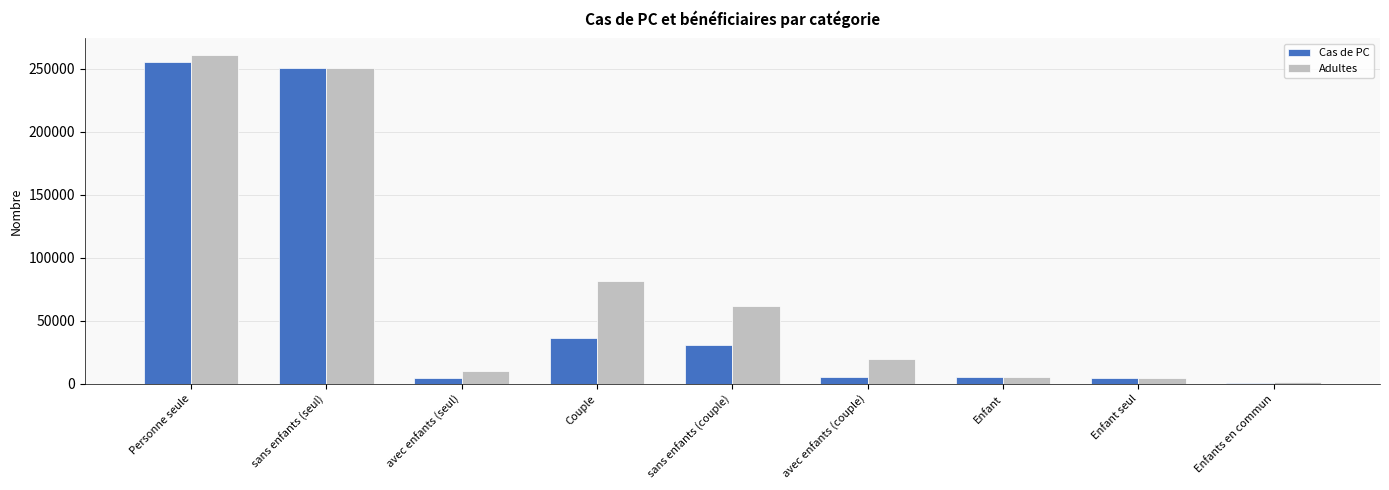

What is the sum of all Adultes values?

697202